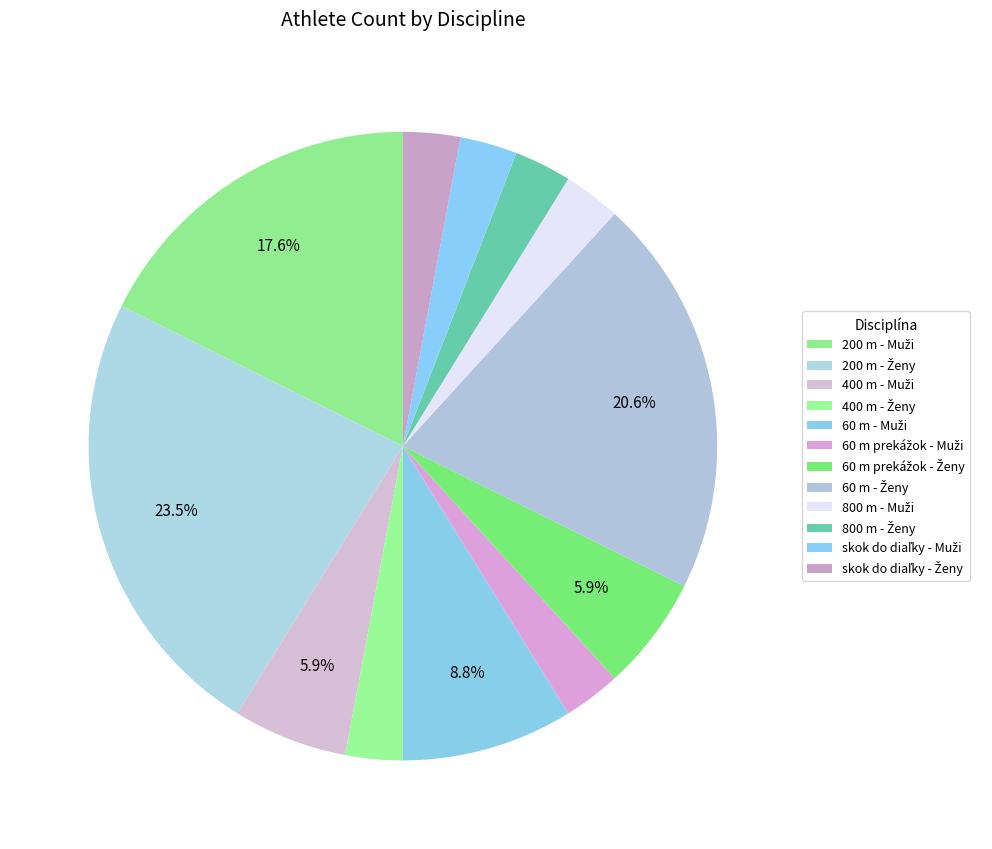

How many segments does this pie chart have?

12